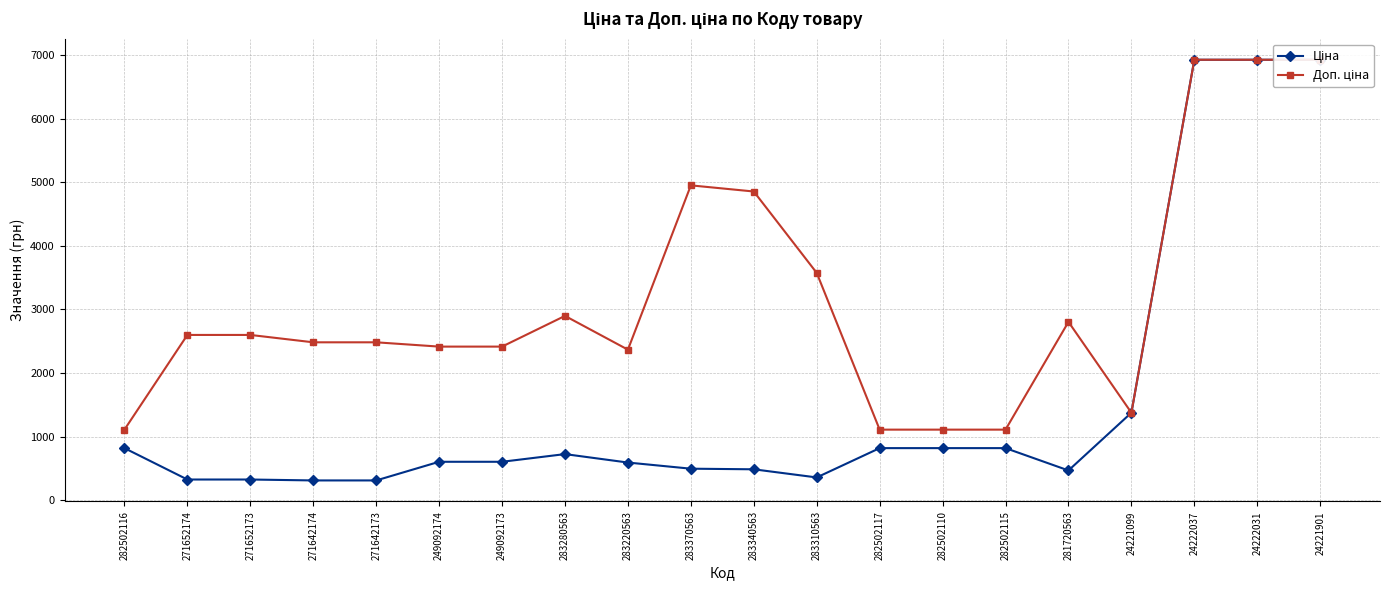

Reading left to right, what are all the values shown in this chart?

Ціна: 282502116=818.5	271652174=324.8	271652173=324.8	271642174=310.3	271642173=310.3	249092174=603.7	249092173=603.7	283280563=724.5	283220563=591.6	283370563=495.0	283340563=485.4	283310563=357.4	282502117=818.5	282502110=818.5	282502115=818.5	281720563=467.3	24221099=1375.4	24222037=6925.7	24222031=6925.7	24221901=6925.7
Доп. ціна: 282502116=1109.2	271652174=2598.3	271652173=2598.3	271642174=2482.4	271642173=2482.4	249092174=2414.8	249092173=2414.8	283280563=2897.8	283220563=2366.5	283370563=4950.4	283340563=4853.8	283310563=3573.9	282502117=1109.2	282502110=1109.2	282502115=1109.2	281720563=2803.6	24221099=1375.0	24222037=6925.7	24222031=6925.7	24221901=6925.7